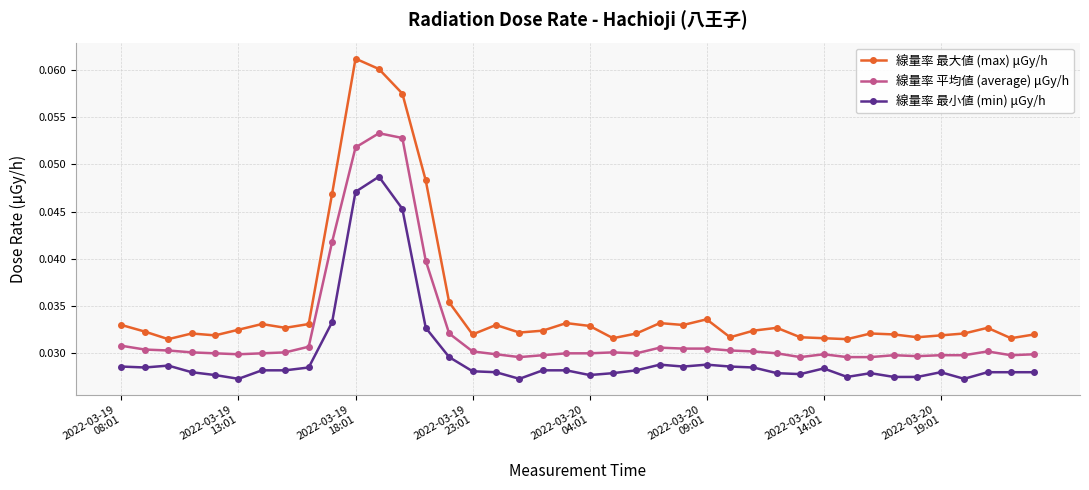

How many 線量率 最大値 (max) μGy/h values are between 0 and 1?

40